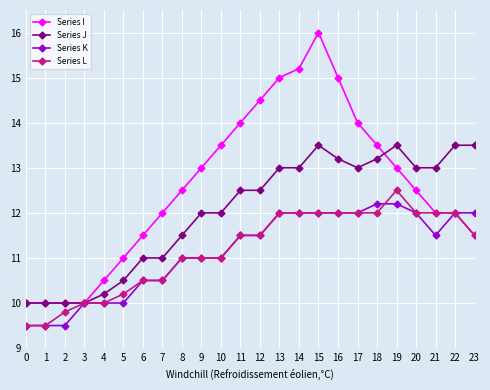

What are all the series names shown in the legend?

Series I, Series J, Series K, Series L